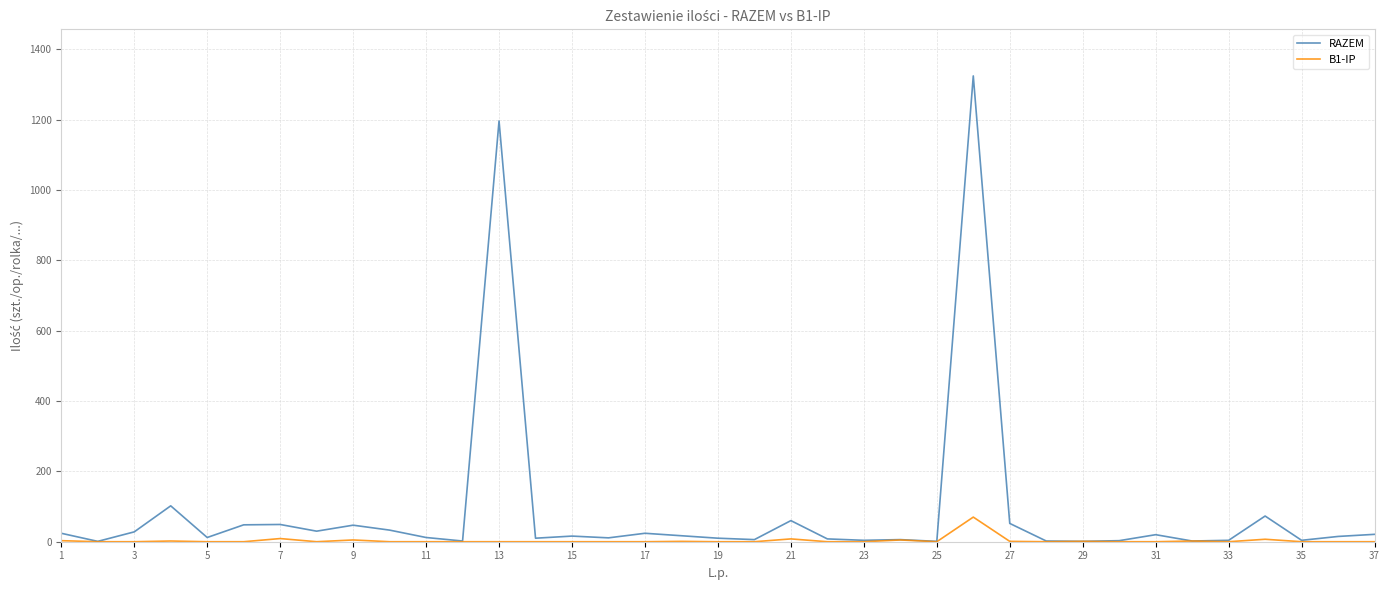

Which series has the largest range (max minus min)?

RAZEM